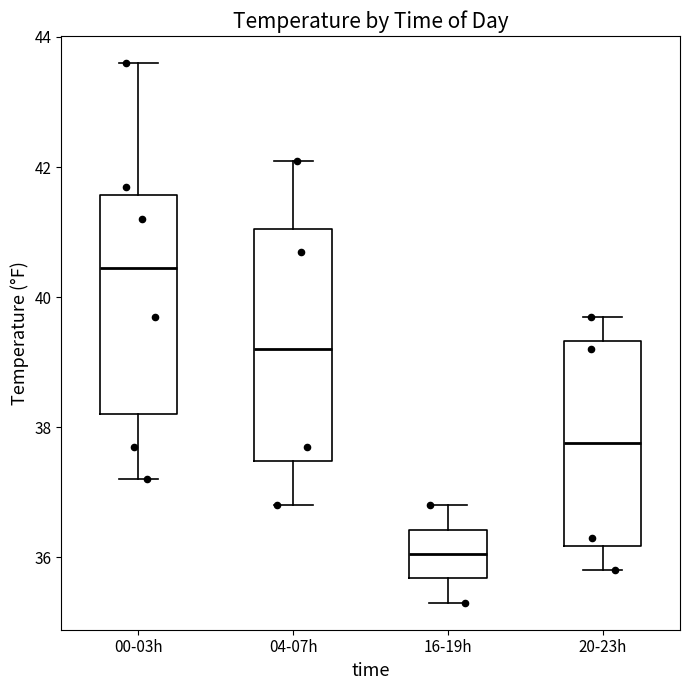

Reading left to right, read every box against the y-axis: the position of its median line, the range the box covers, and the ends of its whiskers. The values are not printed on the chart, so give them approximately, as read against the axis.

00-03h: median 40.4, box 38.2 to 41.6, whiskers 37.2 to 43.6
04-07h: median 39.2, box 37.4 to 41.0, whiskers 36.8 to 42.2
16-19h: median 36.0, box 35.6 to 36.4, whiskers 35.4 to 36.8
20-23h: median 37.8, box 36.2 to 39.4, whiskers 35.8 to 39.8